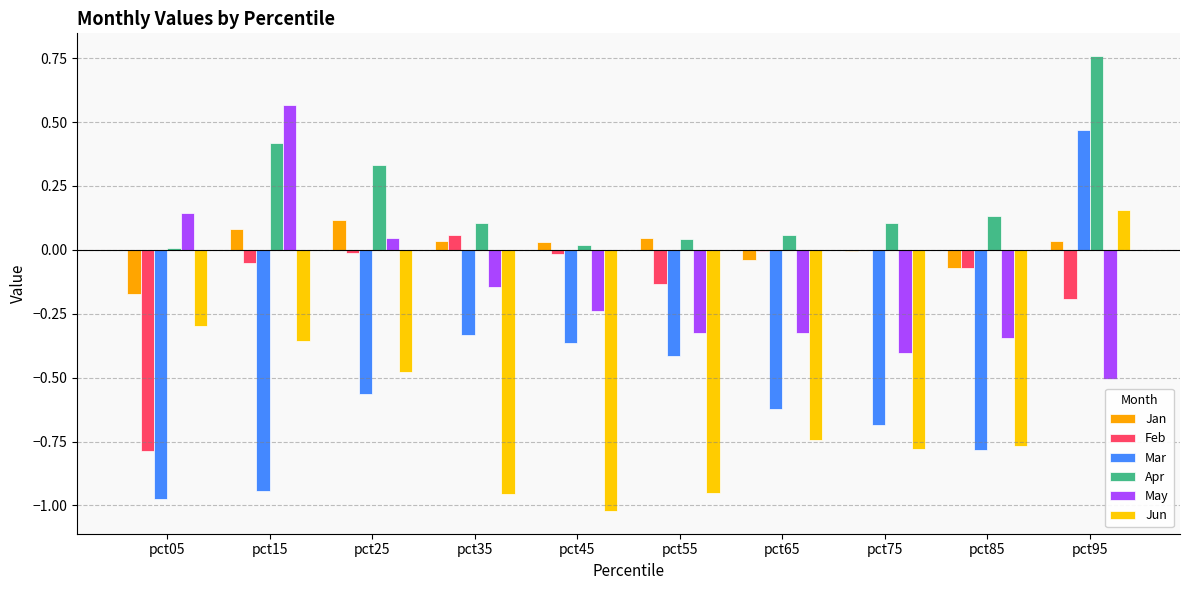

How many groups of bars are there?

10